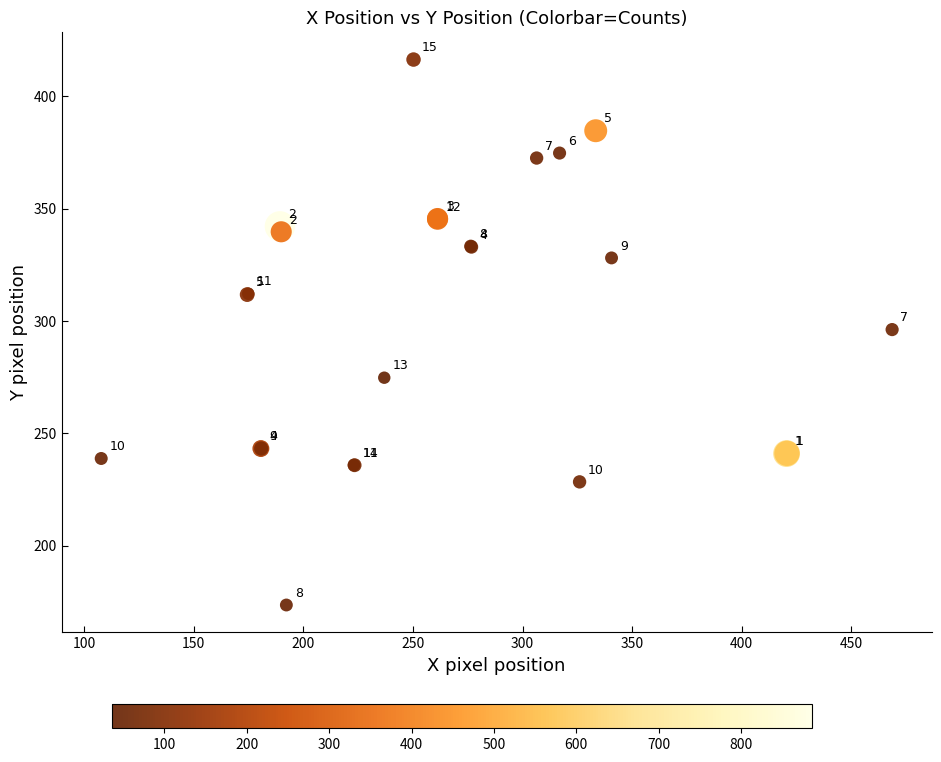

What Y value in the scatter plot is closest to 295?

296.2